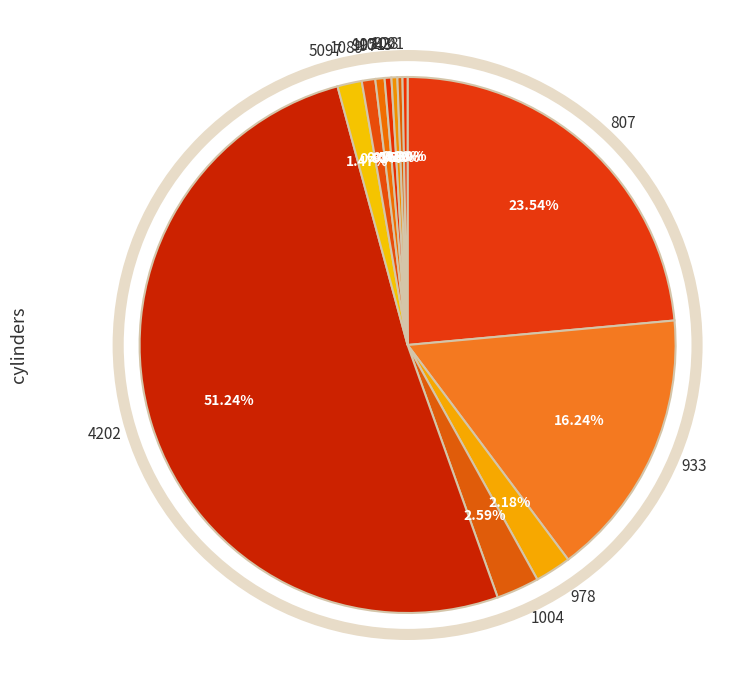

How many segments does this pie chart have?

12